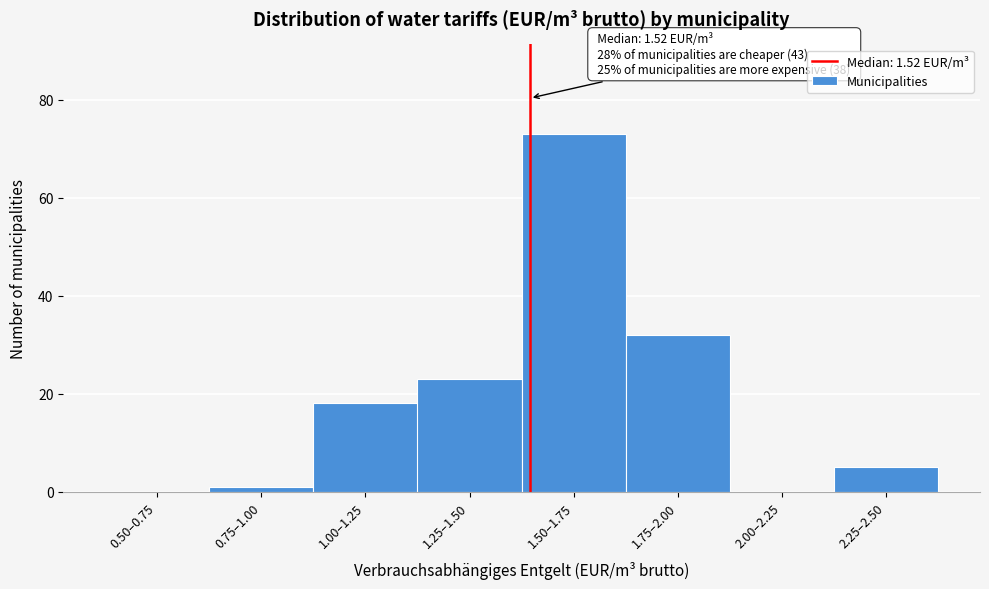

Reading left to right, extract all data points from this chart.

0.50–0.75=0	0.75–1.00=1	1.00–1.25=18	1.25–1.50=23	1.50–1.75=73	1.75–2.00=32	2.00–2.25=0	2.25–2.50=5